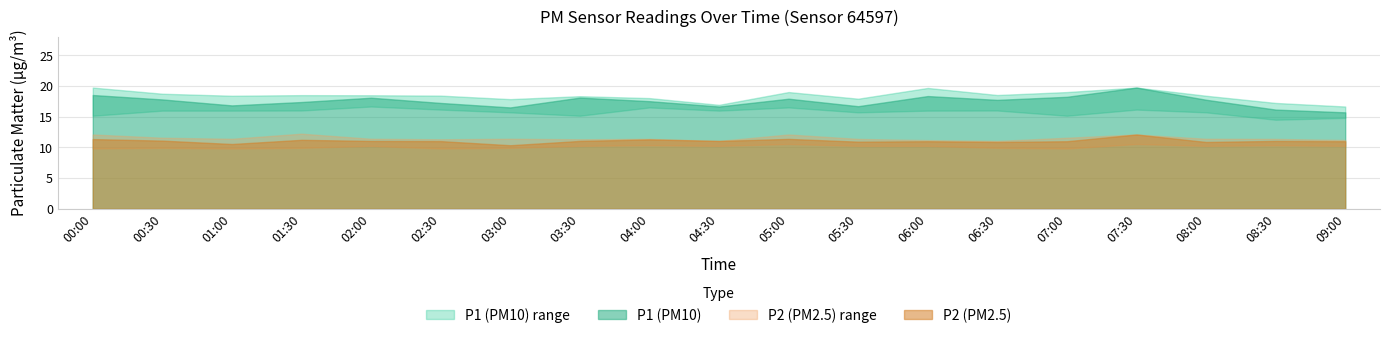

Where is the first local minimum for P1?

01:00